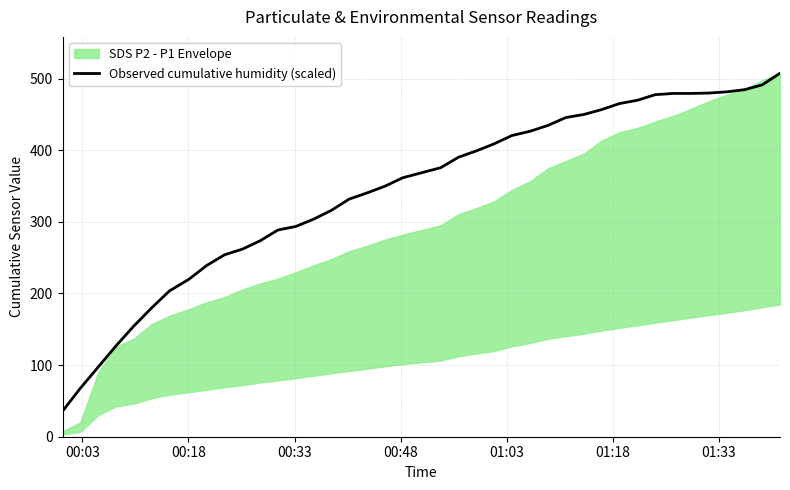

What is the lowest value of the Observed cumulative humidity (scaled) series?

35.6